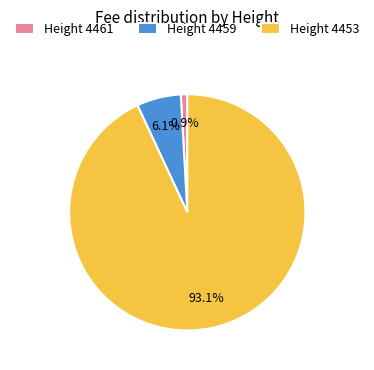

Which has a higher value, Height 4453 or Height 4461?

Height 4453